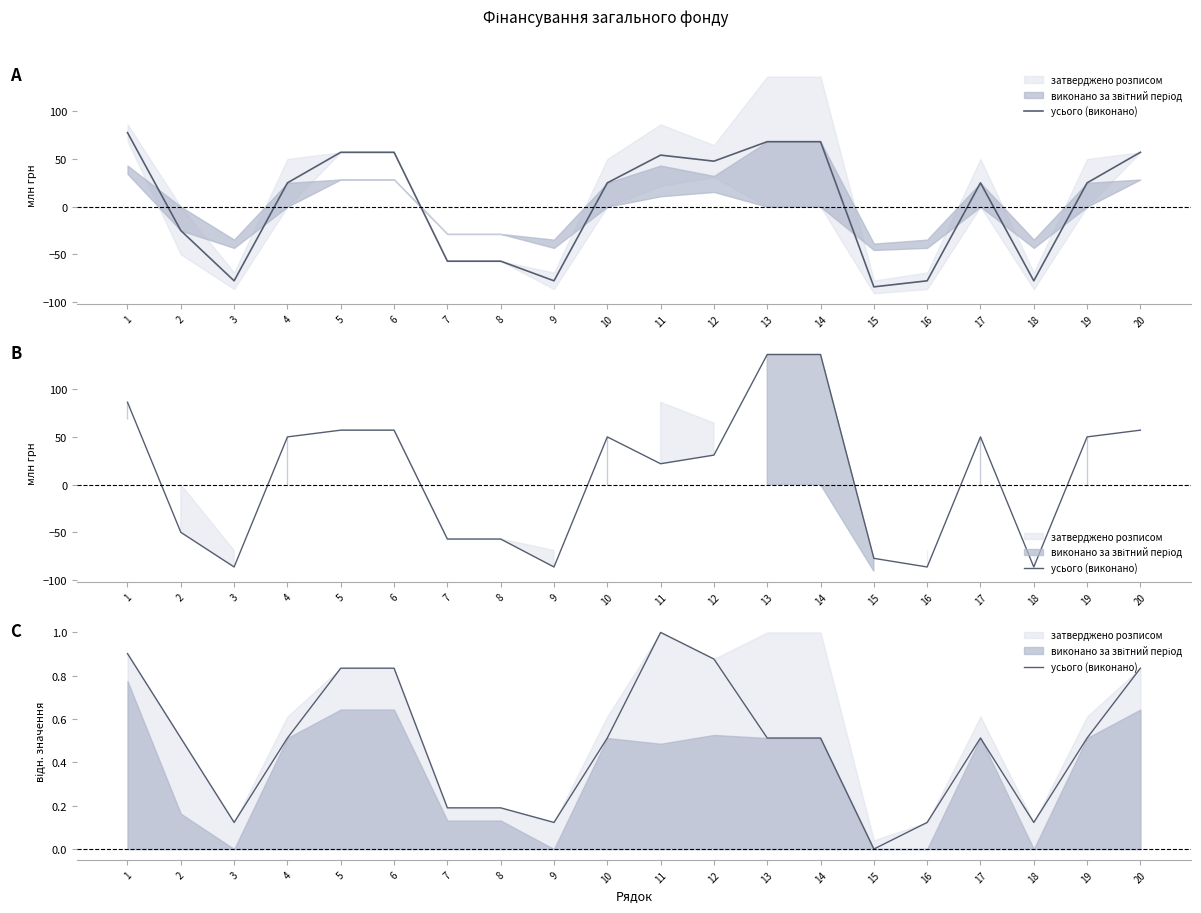

How many values exceed 0?

19